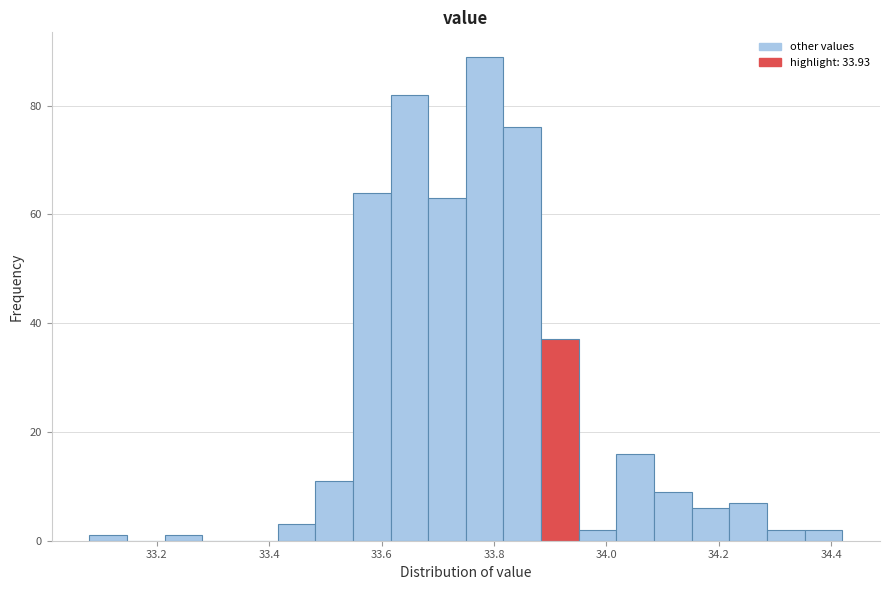

Read against the x-axis, roughly where is the centre of the tallest bar?

33.78